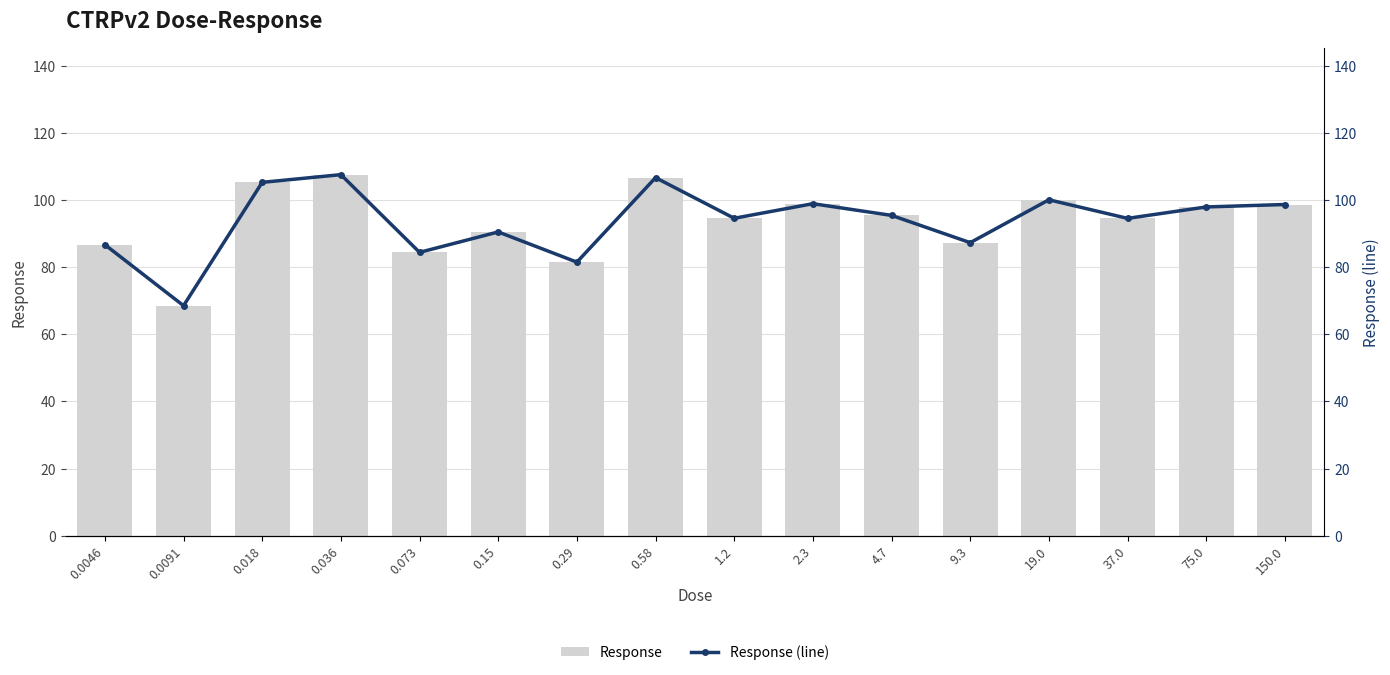

What is the average value of the Response (line) series?

93.8